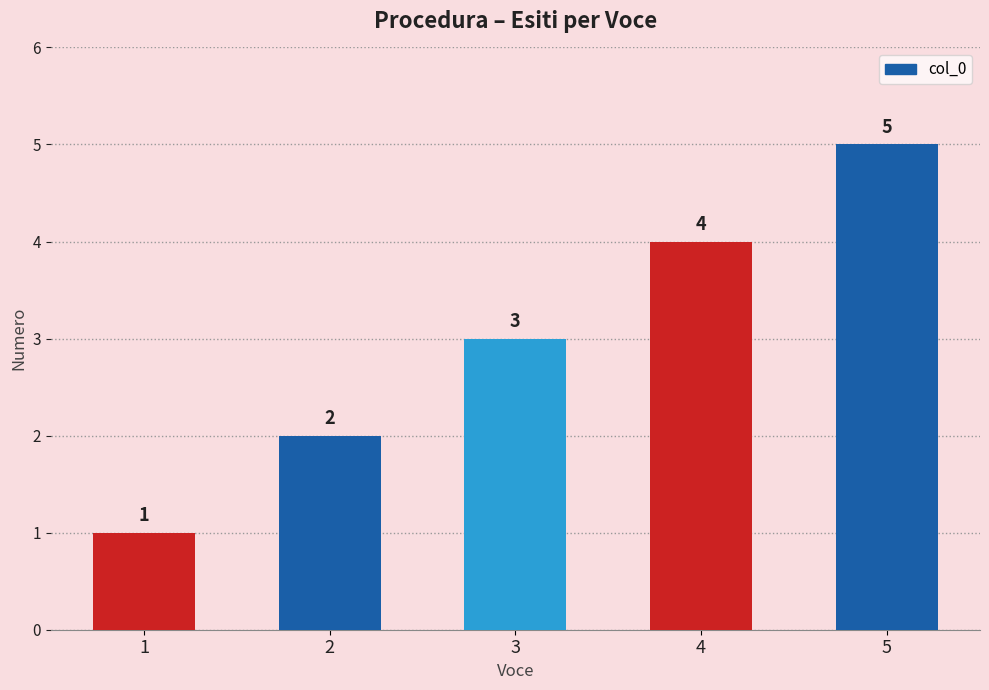

The value at 4 is 1. True or false?

False